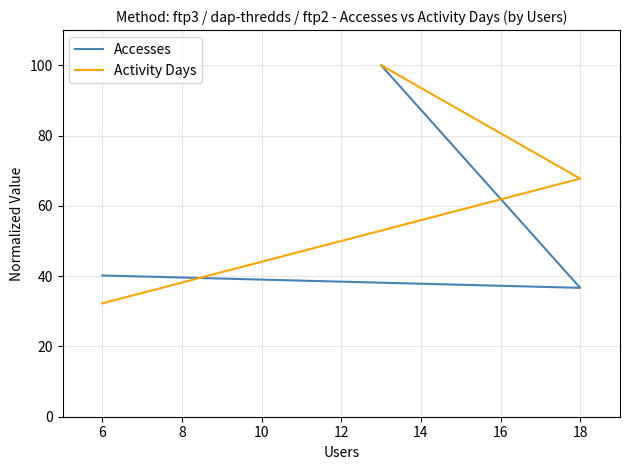

Reading left to right, transcribe all the data shown in this chart.

Accesses: 100.0	36.7	40.2
Activity Days: 100.0	67.7	32.3